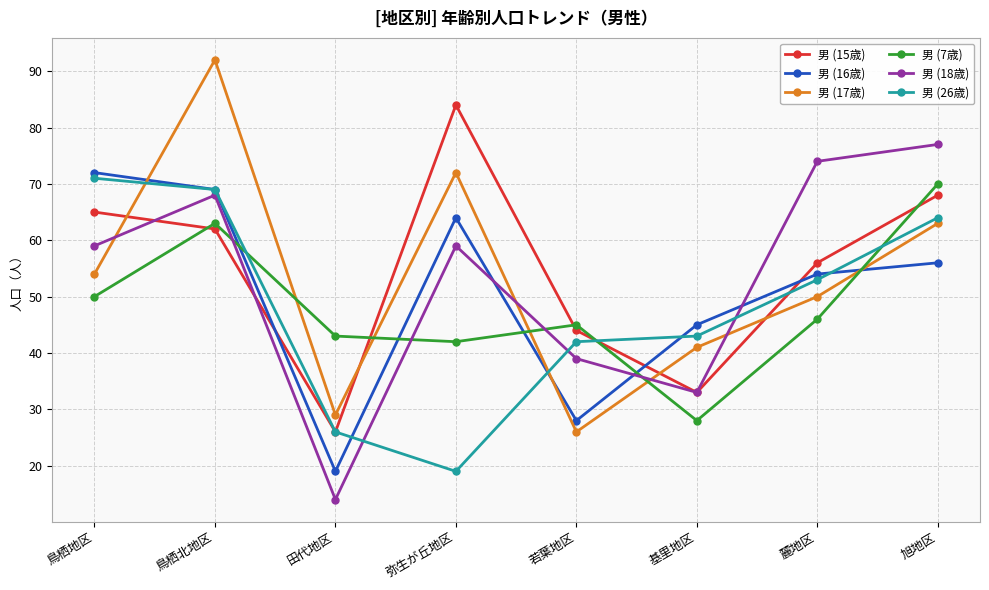

Where is 男 (26歳) nearest to the value 45?

基里地区